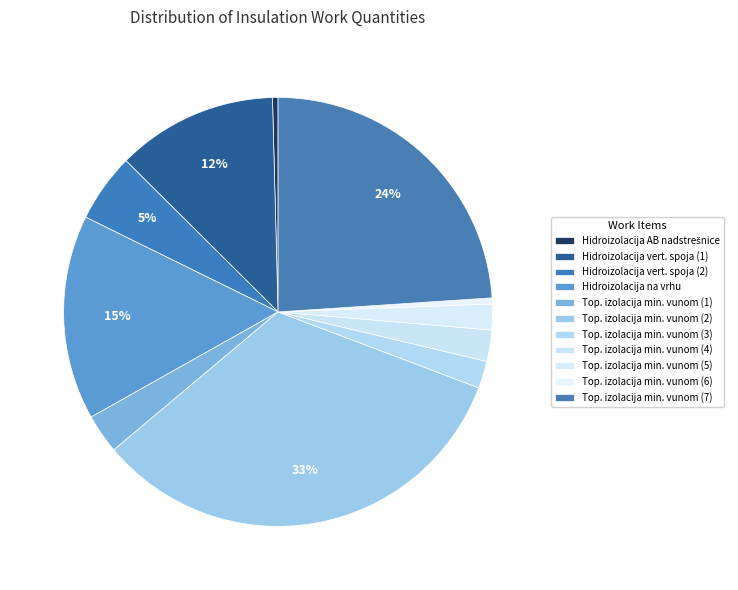

Which category has the biggest portion of the pie?

Top. izolacija min. vunom (2)